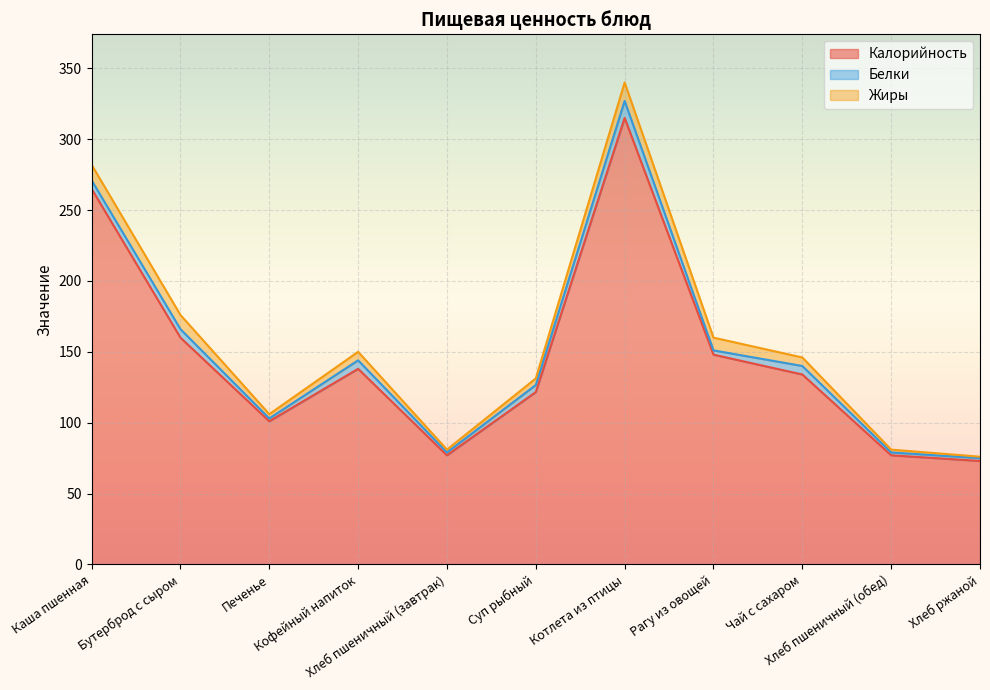

Count the number of categories in the chart.

11